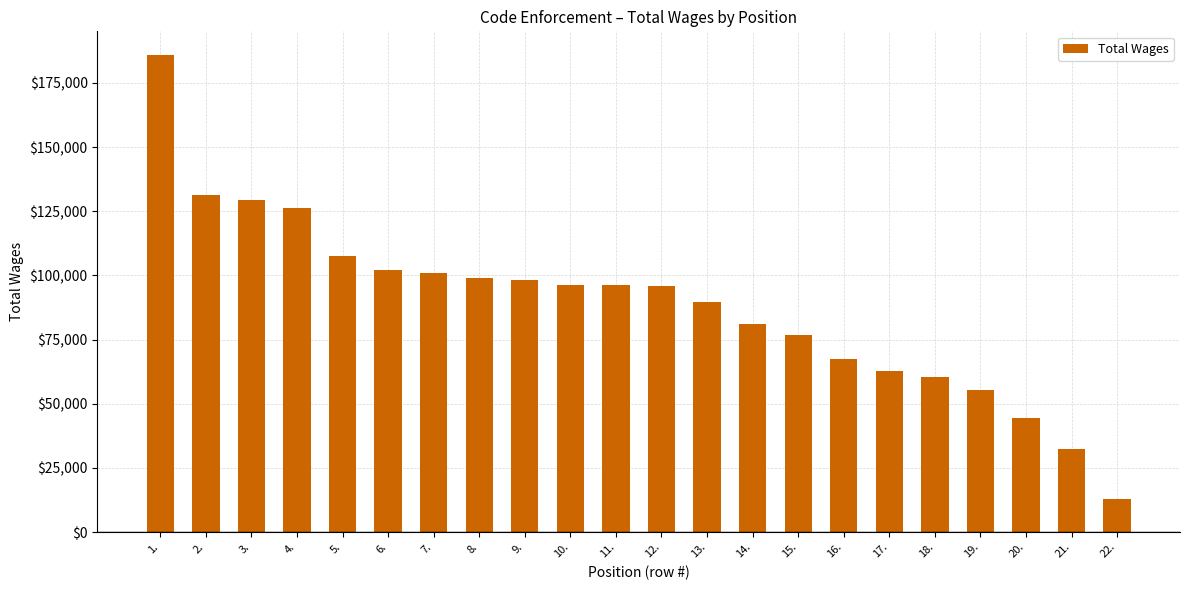

What is the sum of the values at 6. and 9.?

200359